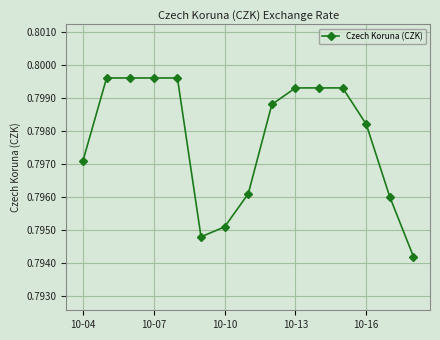

Count the values in the range 0 to 1.

15